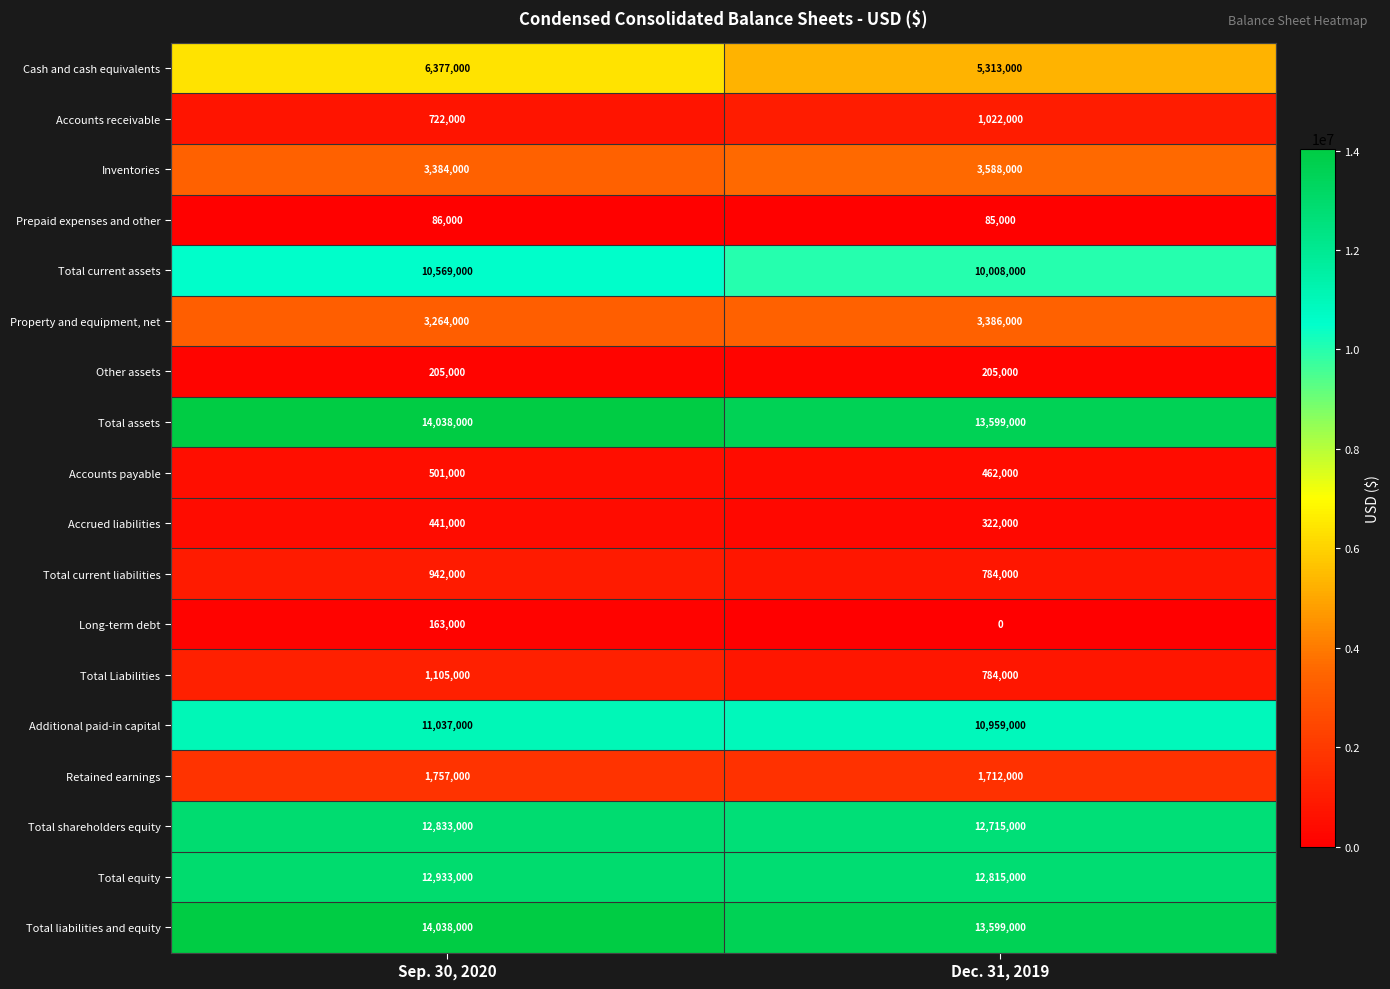

Which category has the highest value across all series?

Sep. 30, 2020